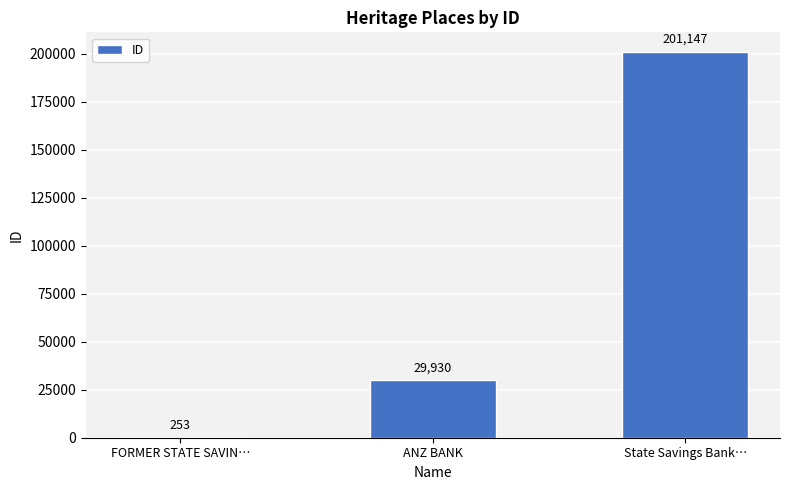

What is the greatest value displayed?

201147